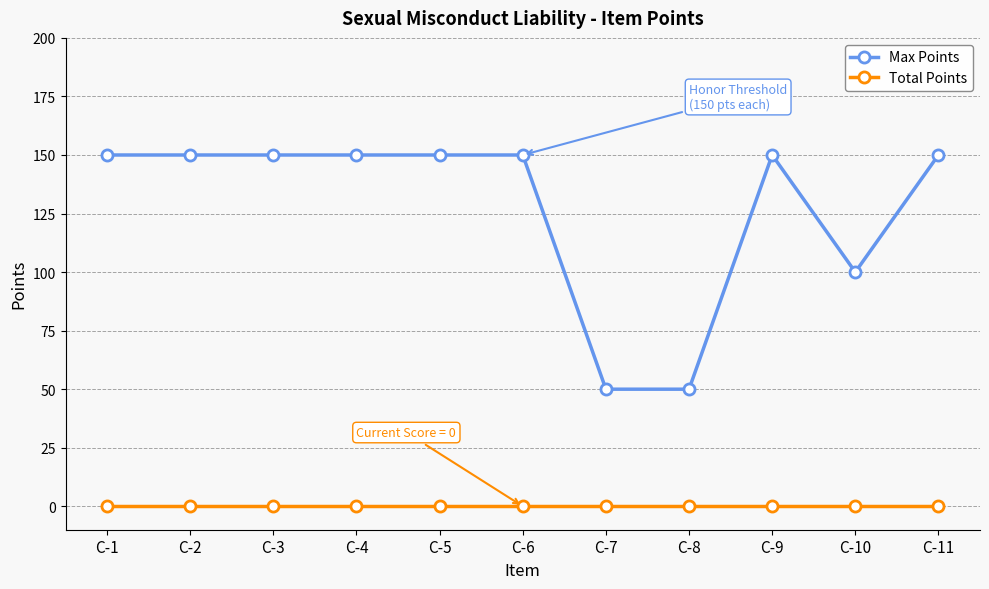

Rank the series by their maximum value, from highest to lowest.

Max Points, Total Points